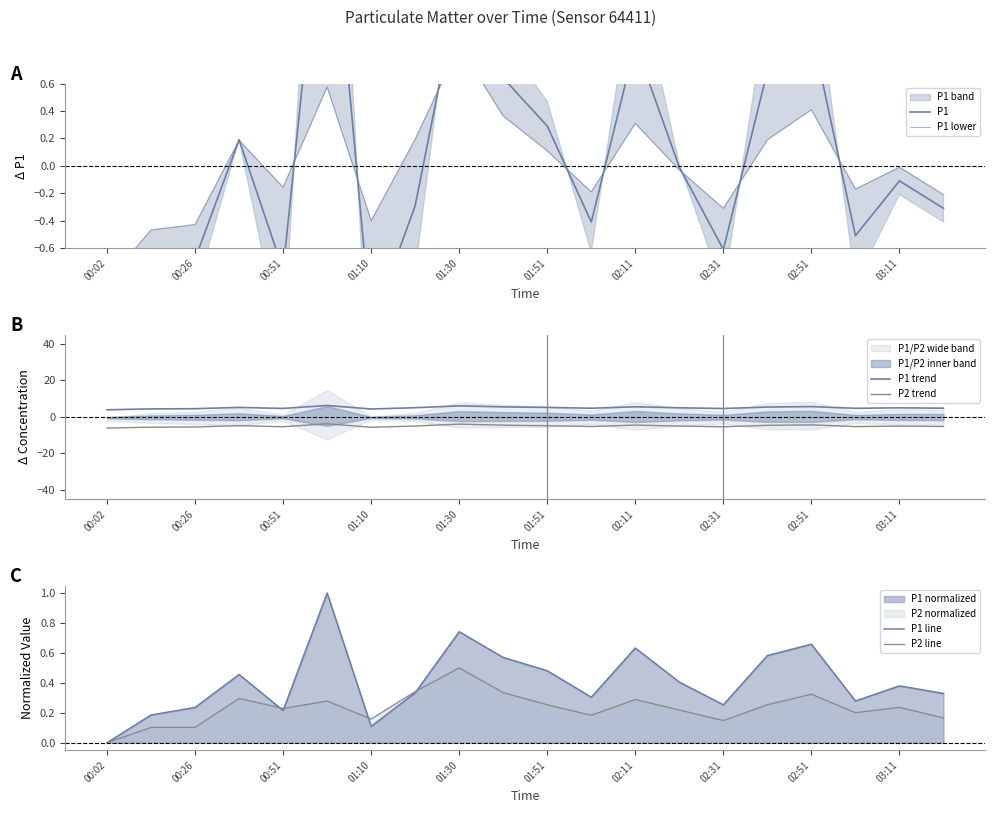

What is the lowest value of the P1 series?

-1.6